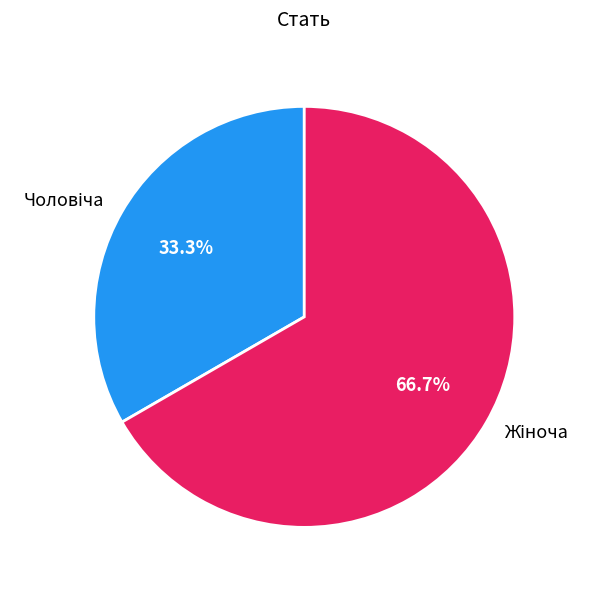

Is there a majority slice in this chart?

Yes